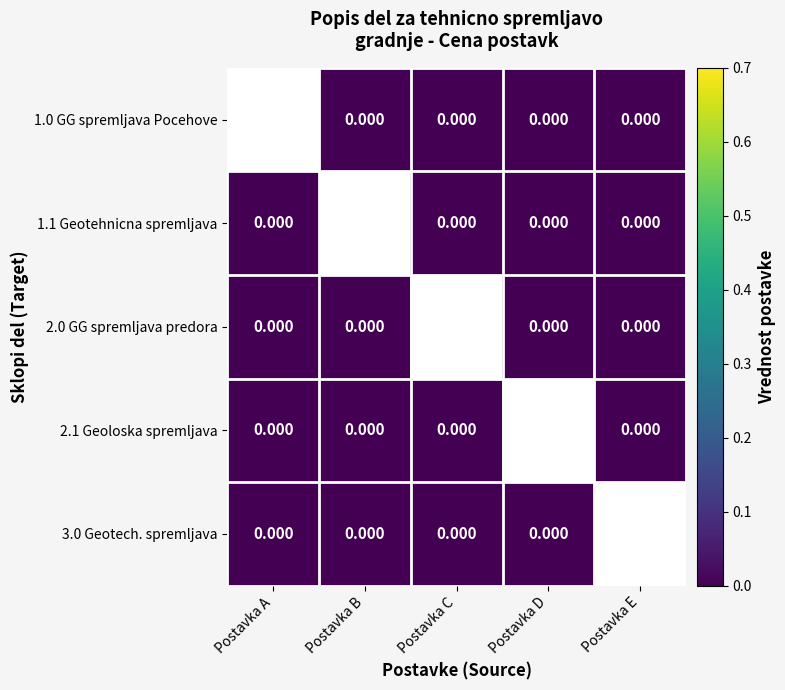

Which series has the largest range (max minus min)?

1.1 Geotehnicna spremljava